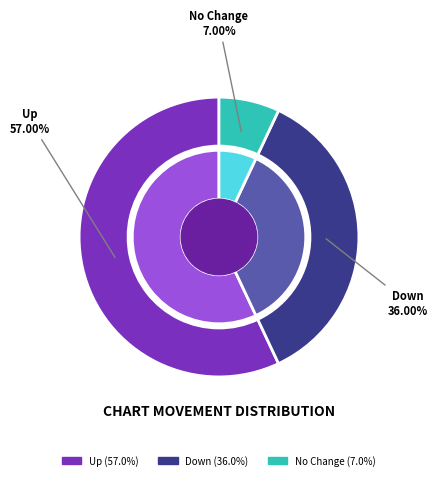

How many segments does this pie chart have?

3